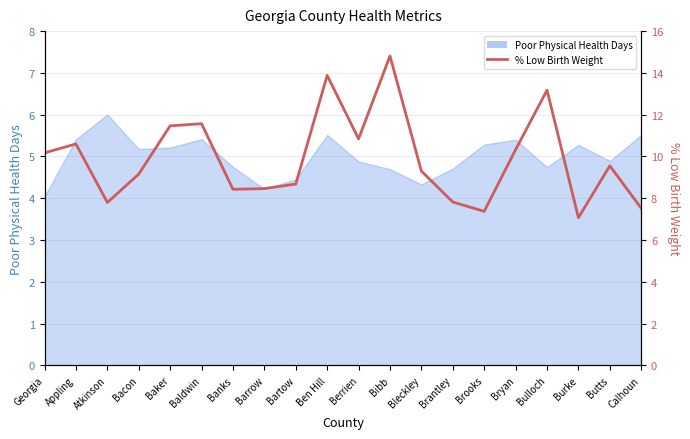

List the labels in order of value, largest first.

Bibb, Ben Hill, Bulloch, Baldwin, Baker, Berrien, Appling, Bryan, Georgia, Butts, Bleckley, Bacon, Bartow, Barrow, Banks, Brantley, Atkinson, Calhoun, Brooks, Burke